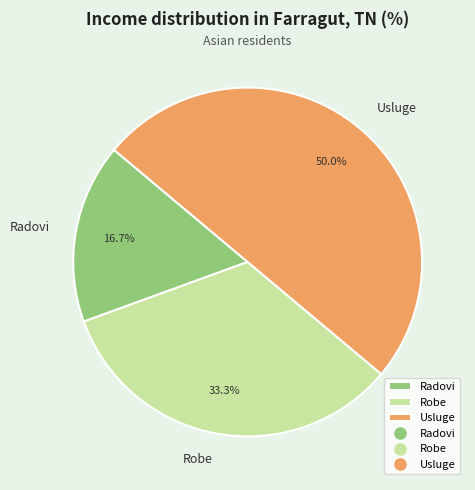

Combined, do Usluge and Robe account for over 50%?

Yes